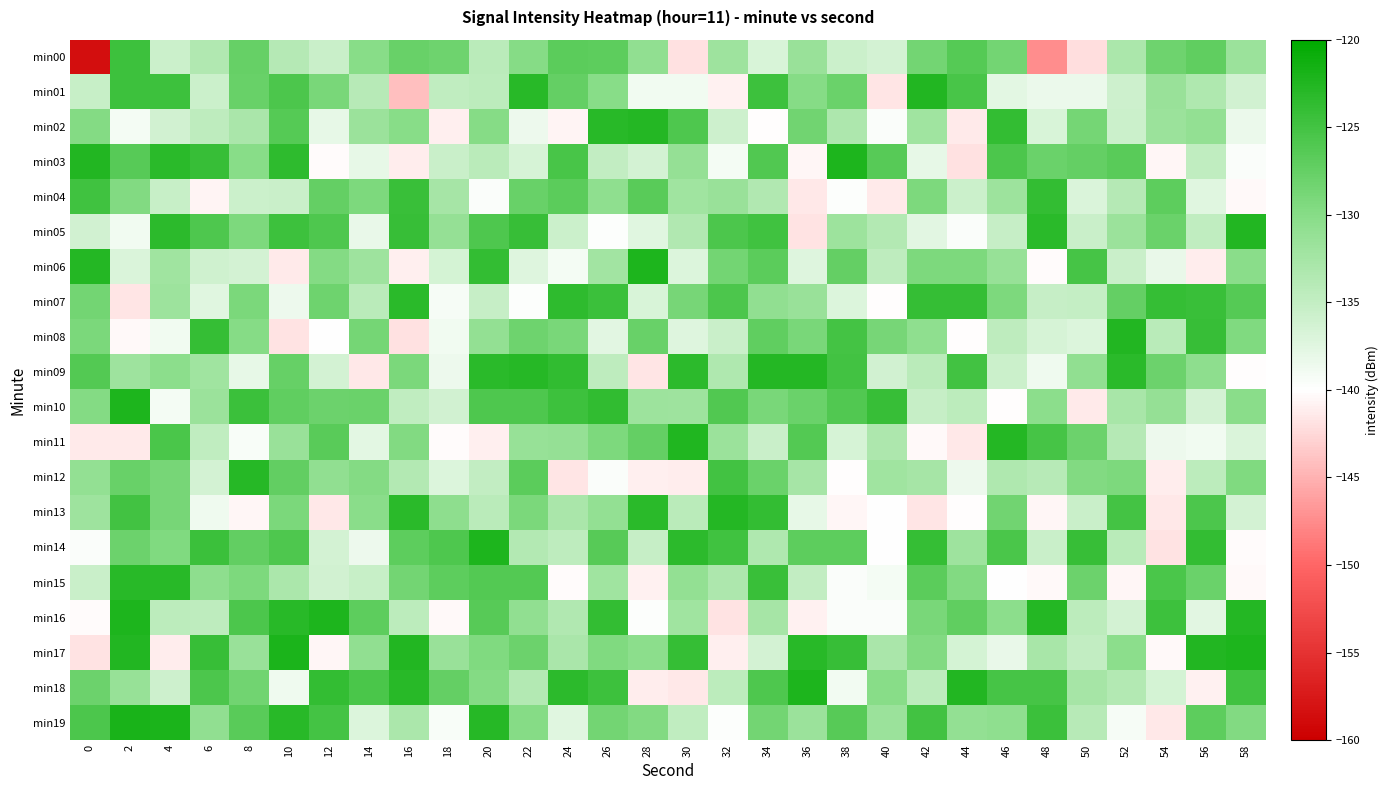

Which series has the largest range (max minus min)?

min00